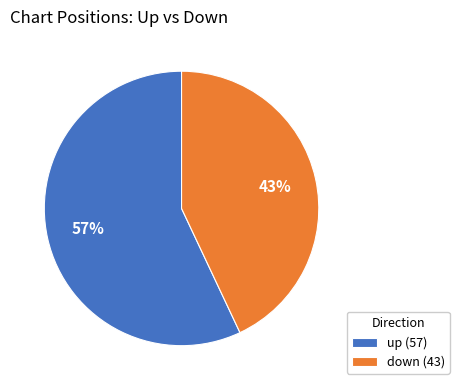

To the nearest percent, what portion does down represent?

43%